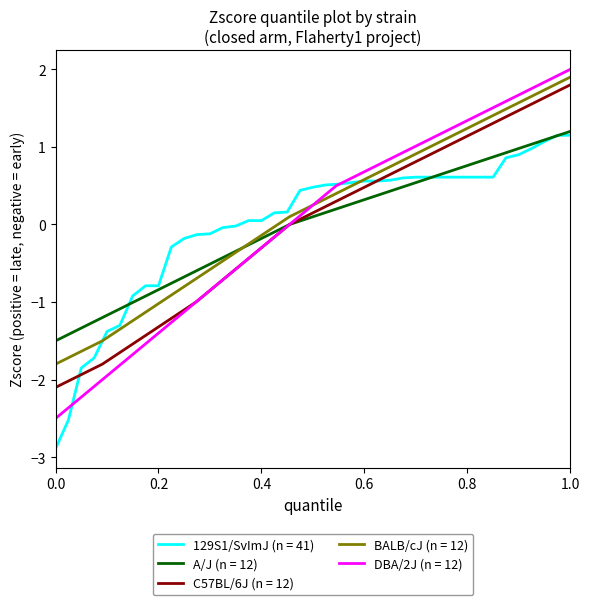

Which category has the highest value in the A/J (n = 12) series?

1.0